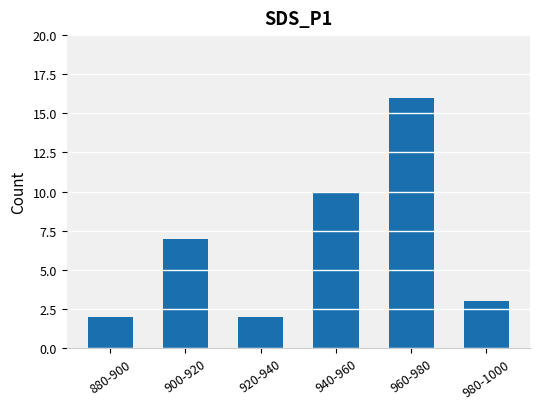

At which label is the value closest to 9?

940-960